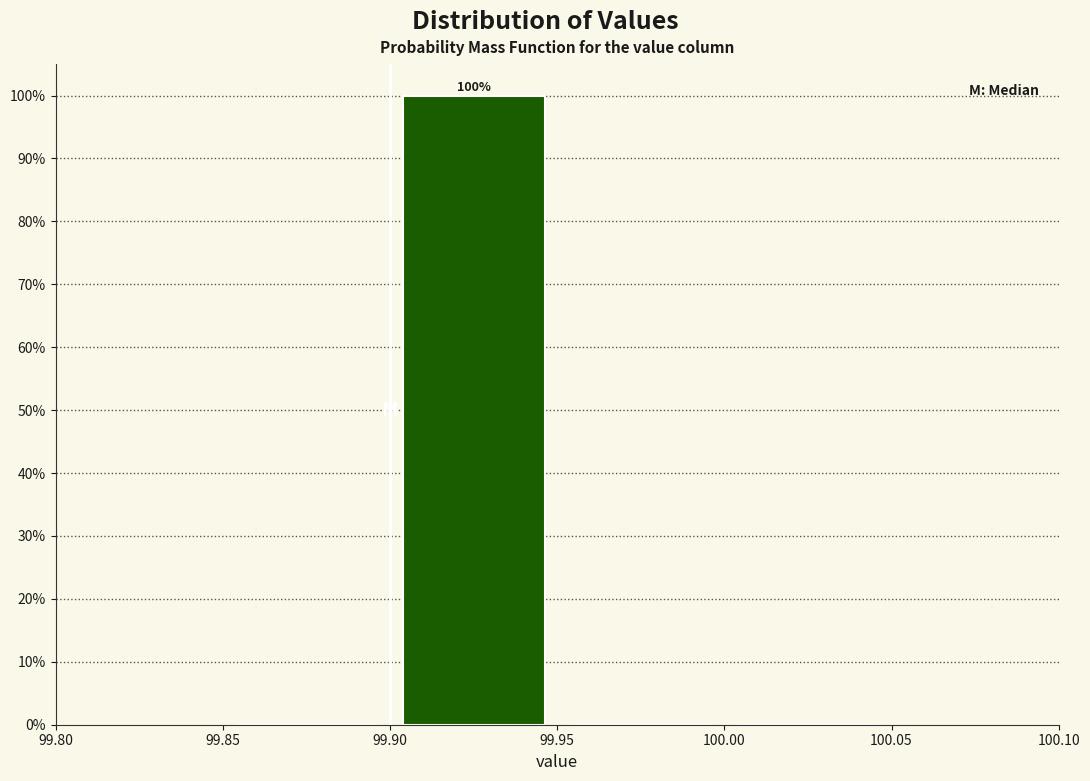

Which range on the x-axis has the tallest bar?

99.90 to 99.95